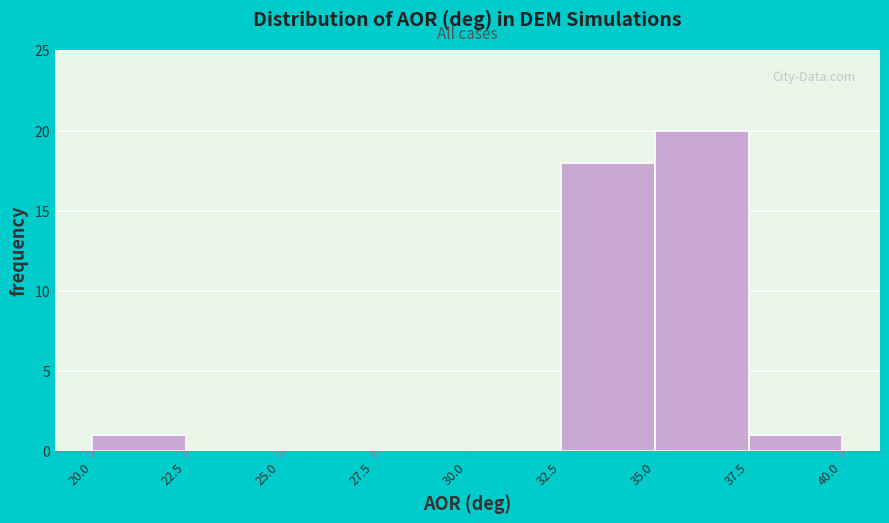

Reading left to right, list every bar in this chart as the range it spans on the x-axis followed by its height. The values are not printed on the chart, so give them approximately, as read against the axis.

20.0 to 22.5: 1
22.5 to 25.0: 0
25.0 to 27.5: 0
27.5 to 30.0: 0
30.0 to 32.5: 0
32.5 to 35.0: 18
35.0 to 37.5: 20
37.5 to 40.0: 1